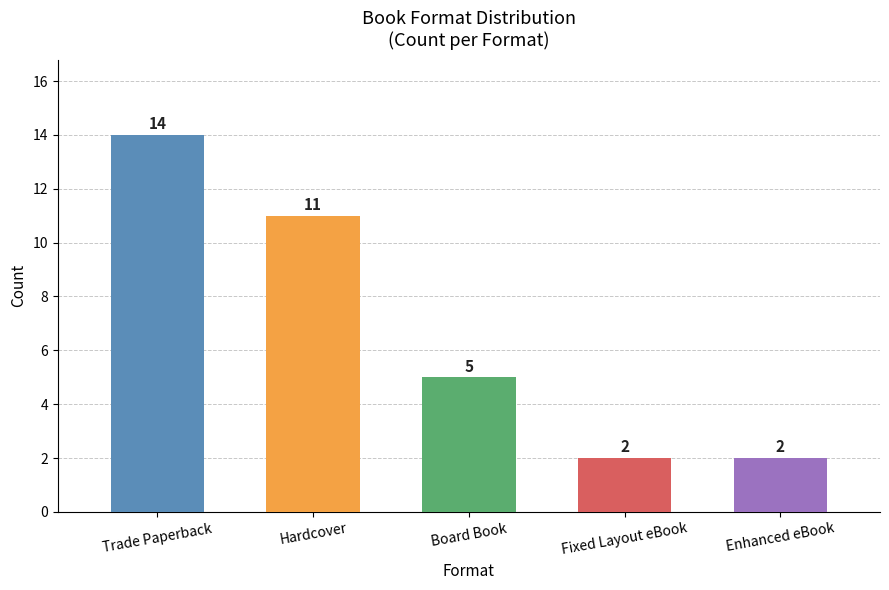

Which has a higher value, Trade Paperback or Enhanced eBook?

Trade Paperback